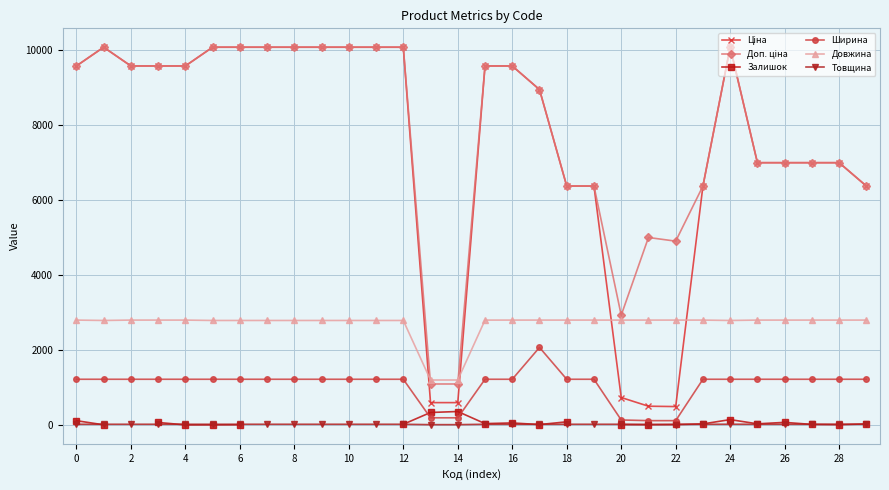

True or false: Товщина and Довжина cross at least once.

False